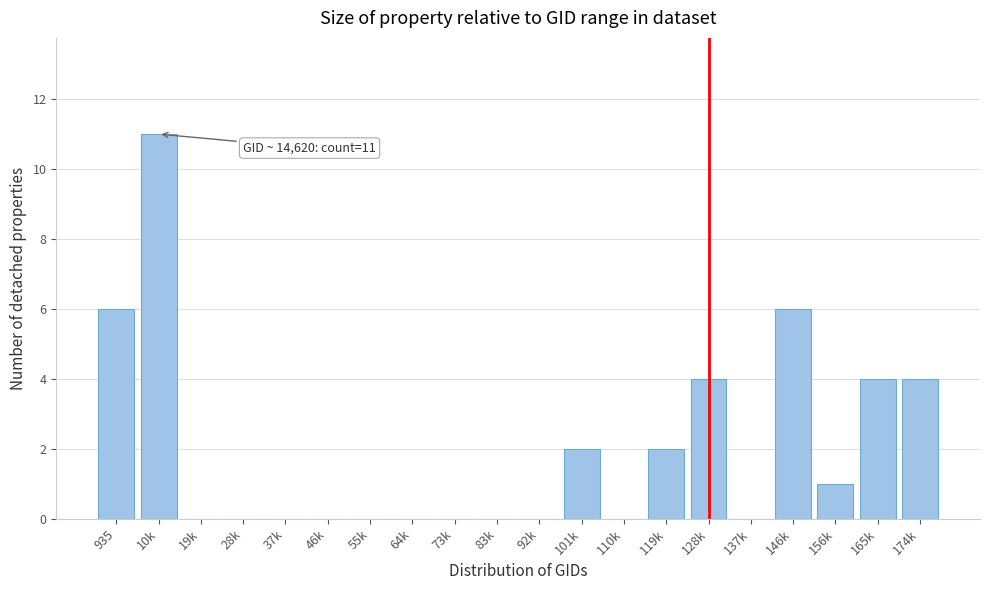

Reading left to right, what are all the values shown in this chart?

935=6	10k=11	19k=0	28k=0	37k=0	46k=0	55k=0	64k=0	73k=0	83k=0	92k=0	101k=2	110k=0	119k=2	128k=4	137k=0	146k=6	156k=1	165k=4	174k=4